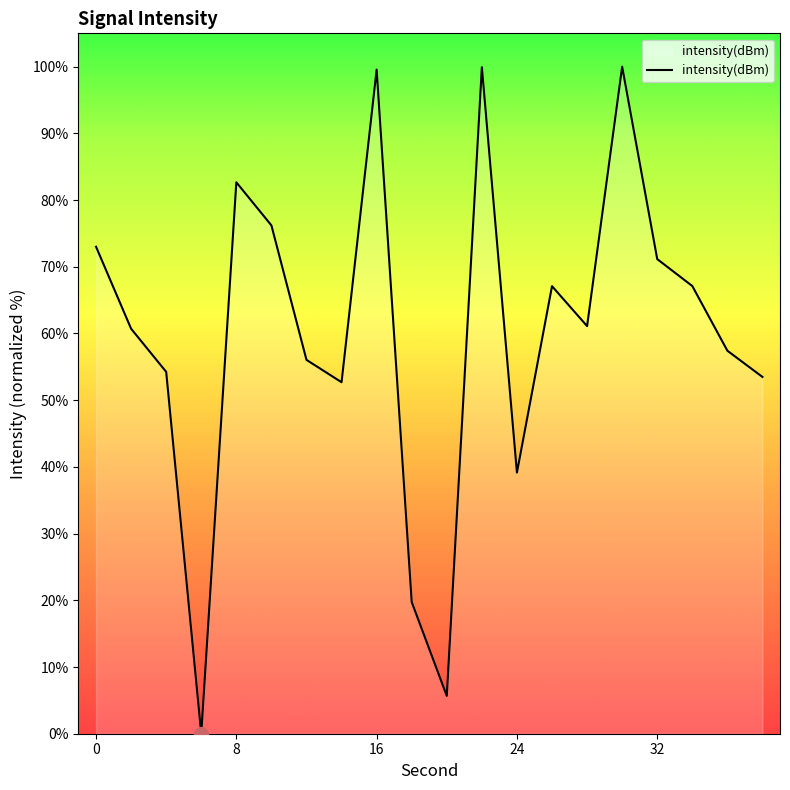

What is the maximum value shown in the chart?

100.0